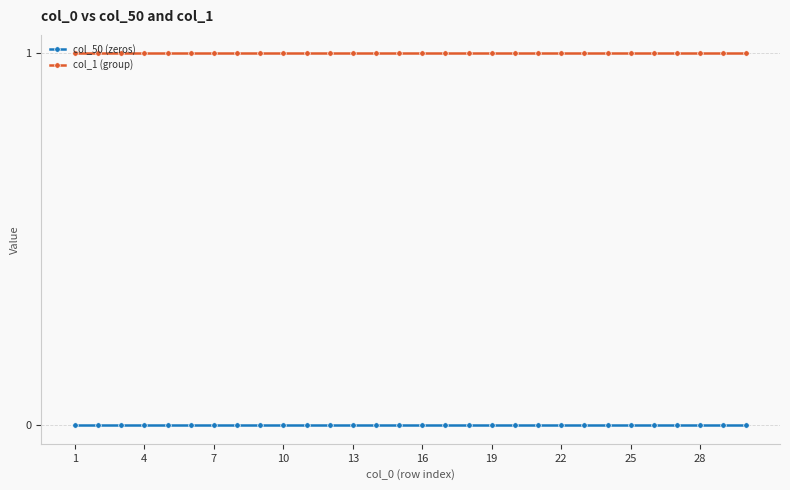

True or false: col_1 (group) and col_50 (zeros) intersect in this chart.

False